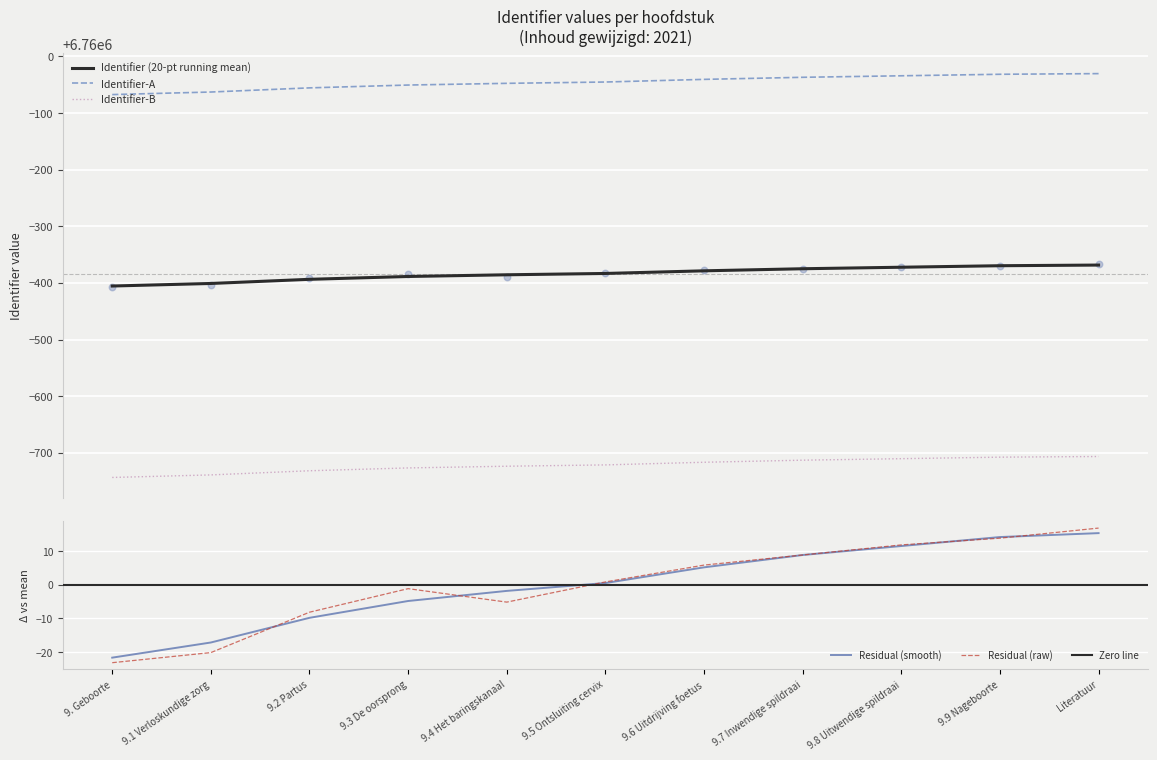

Between 9.3 De oorsprong and Literatuur, which is larger?

Literatuur